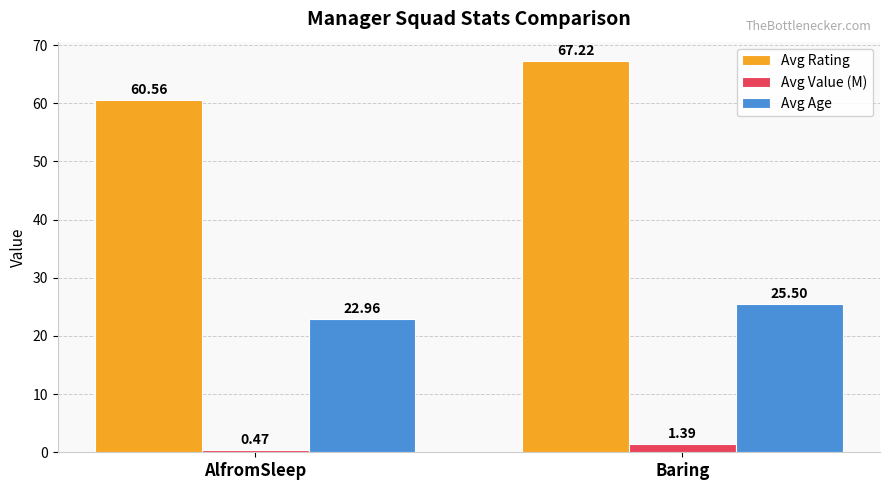

What is the maximum value shown in the chart?

67.2